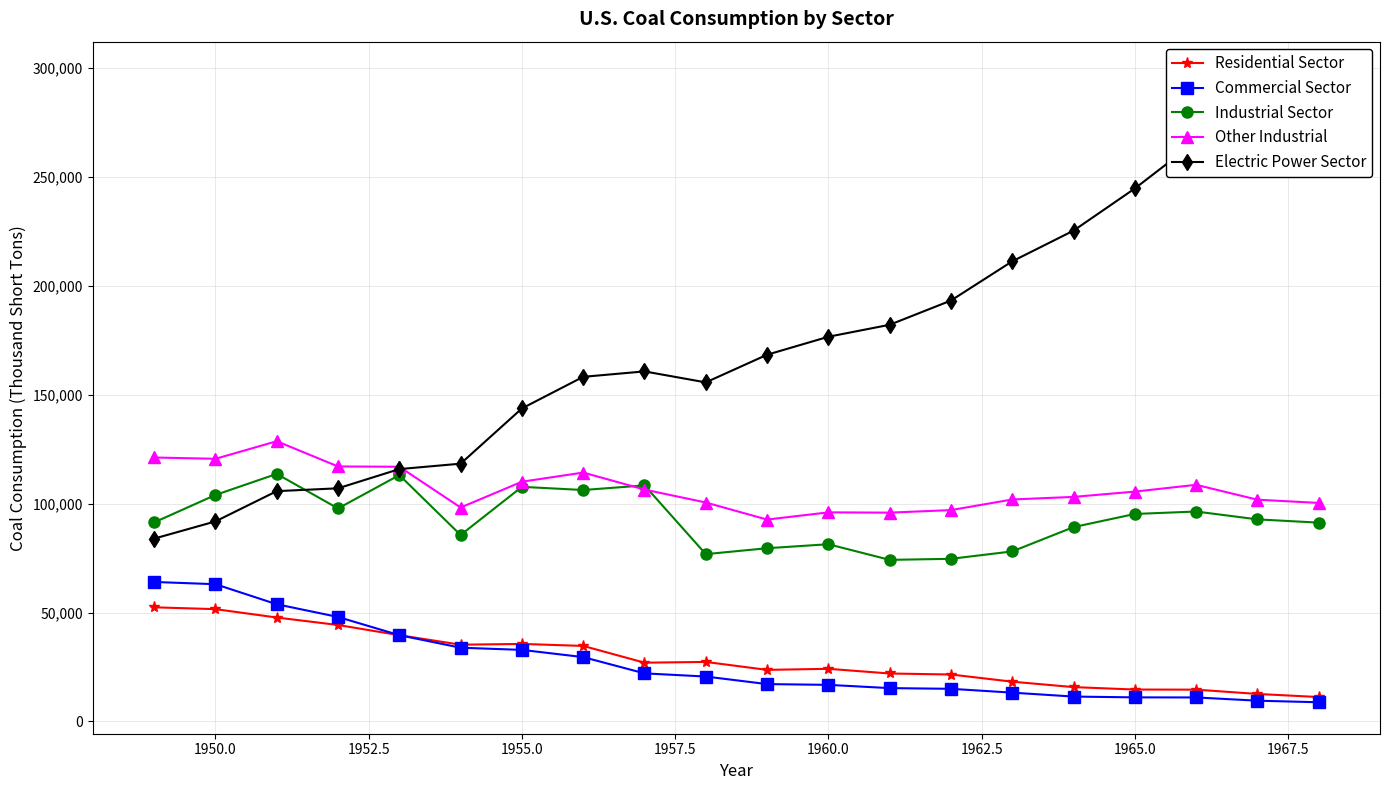

What is the lowest value of the Residential Sector series?

11190.5